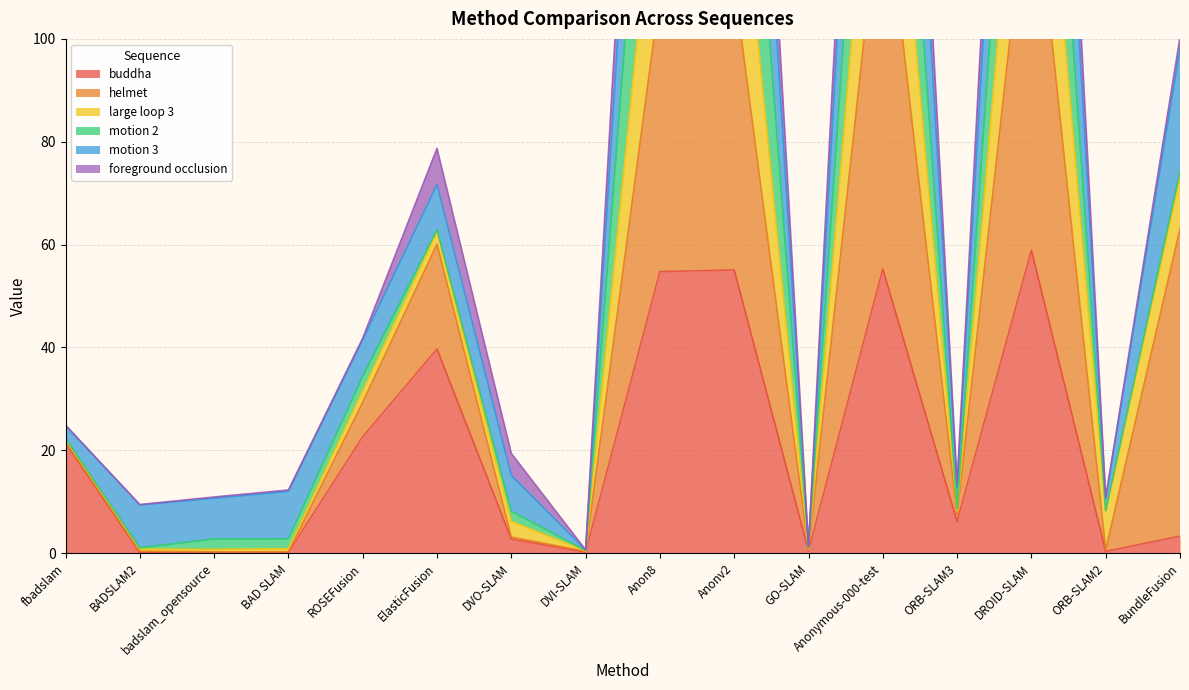

Is the value of large loop 3 at Anon8 greater than the value of buddha at BAD SLAM?

Yes